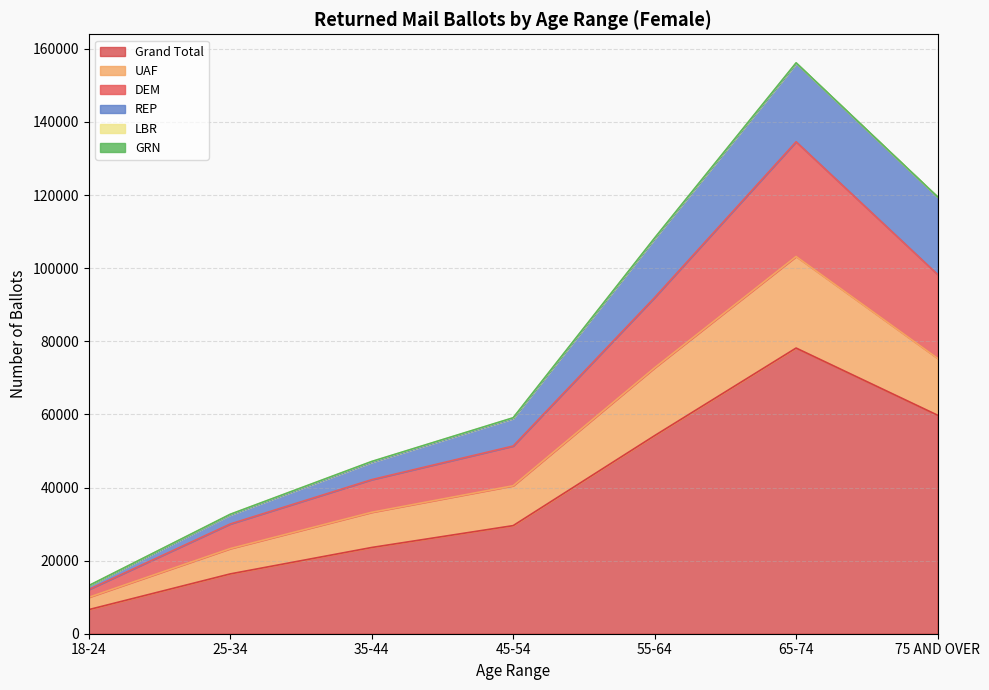

Which category has the highest value in the Grand Total series?

65-74